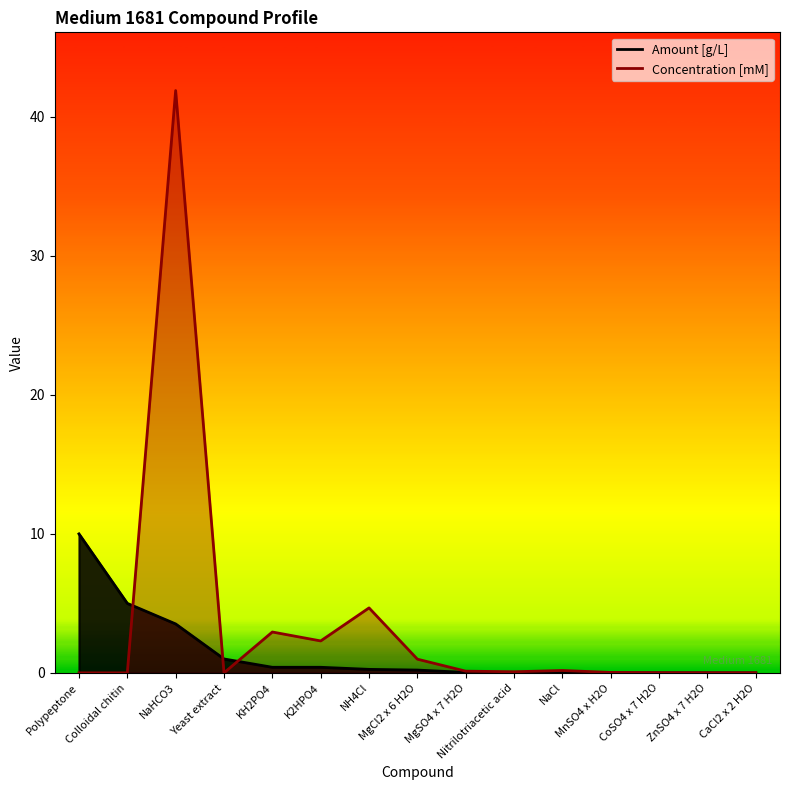

What is the average value?

3.5